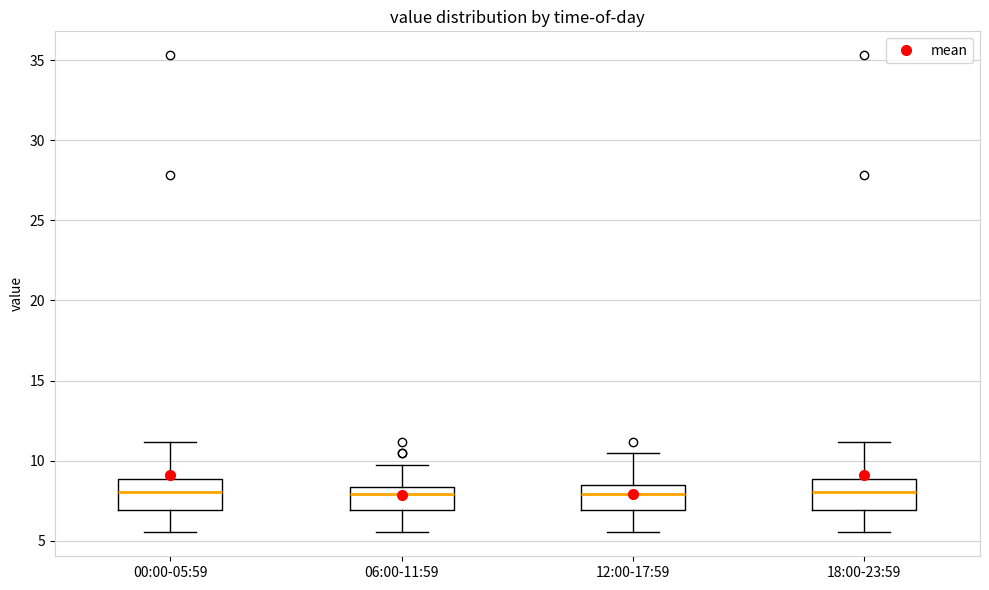

Where does the median line of the box for 00:00-05:59 sit on the y-axis? The values are not printed on the chart, so give them approximately, as read against the axis.

8.0